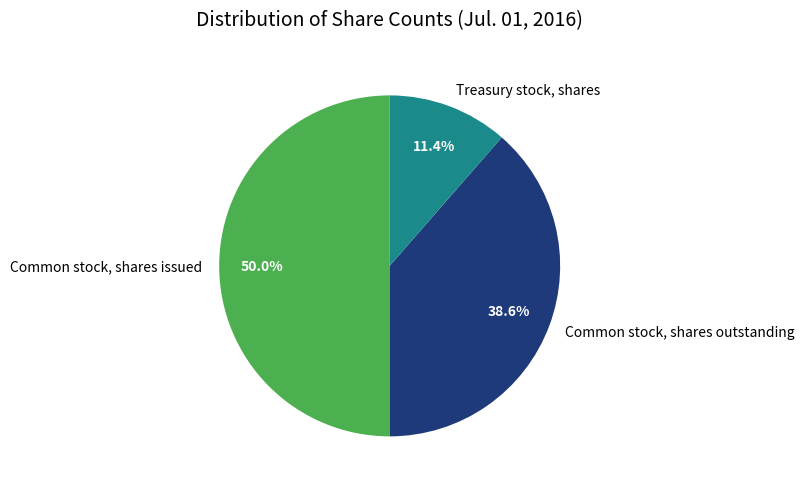

Between Common stock, shares issued and Treasury stock, shares, which is larger?

Common stock, shares issued